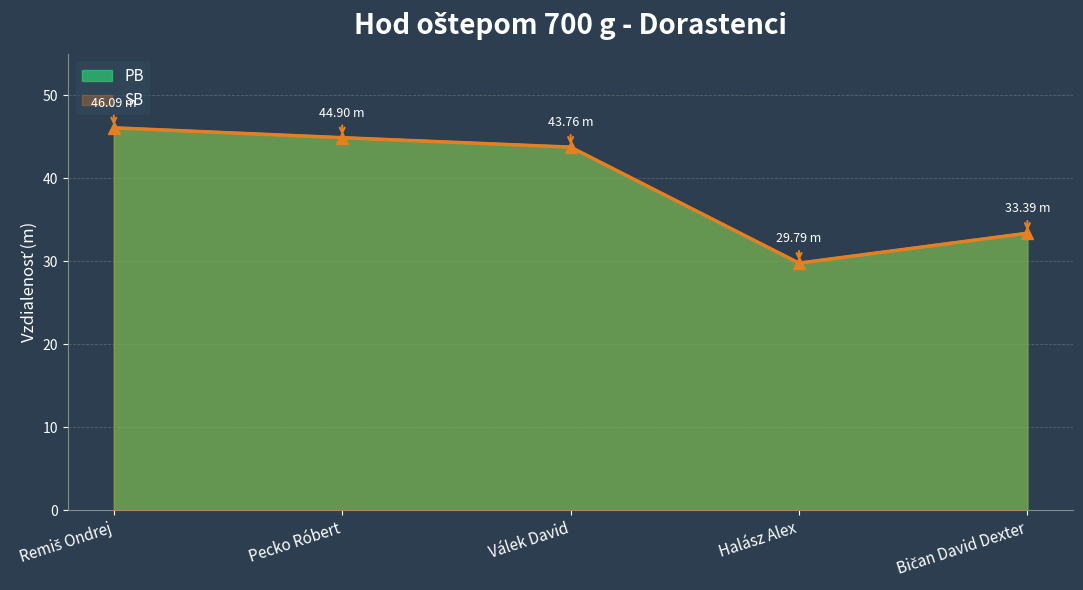

What are all the series names shown in the legend?

PB, SB